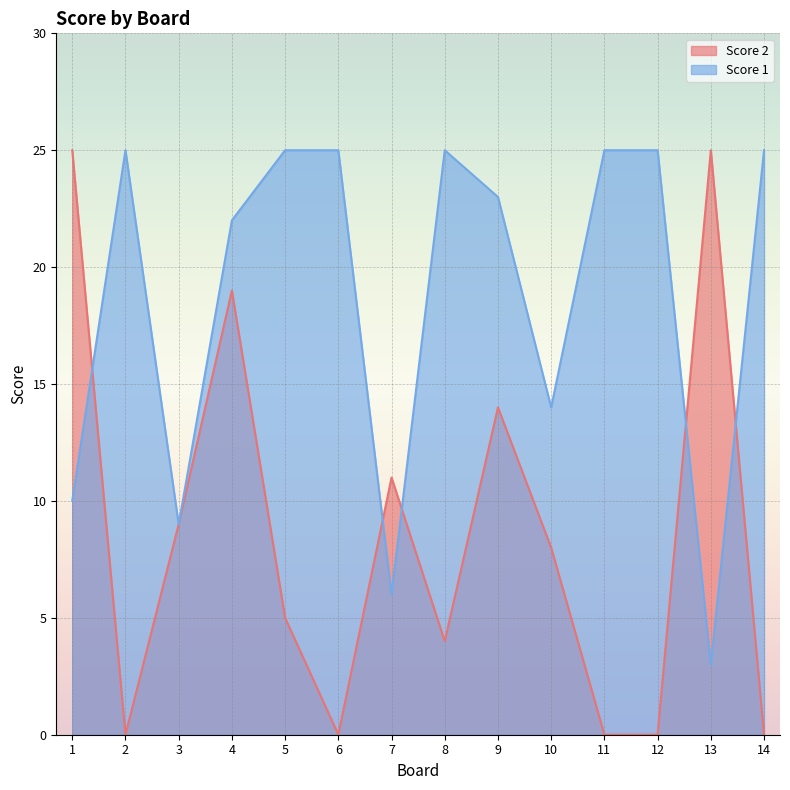

Which series ends up on top after the final intersection of Score 1 and Score 2?

Score 1